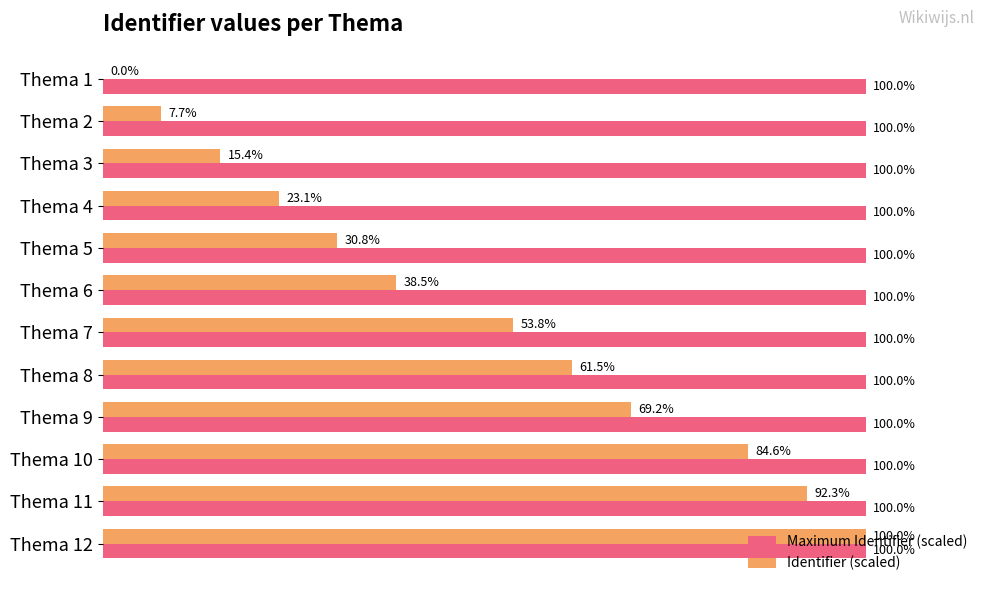

Which series changed the most between Thema 7 and Thema 10?

Identifier (scaled)